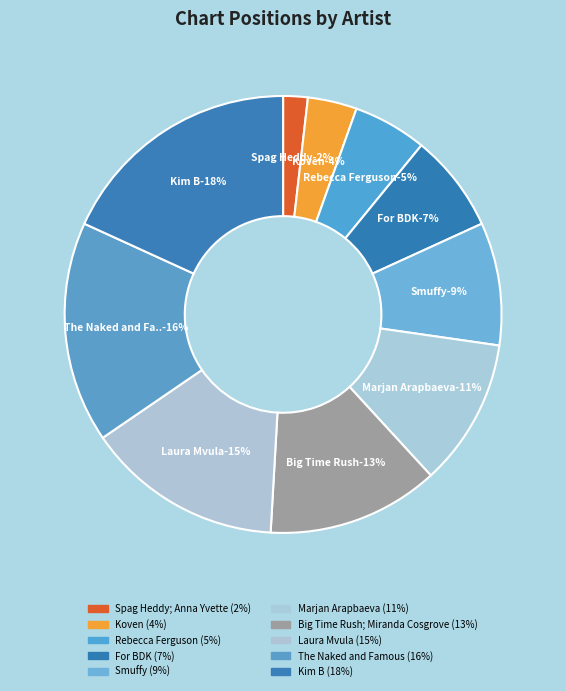

How many segments does this pie chart have?

10